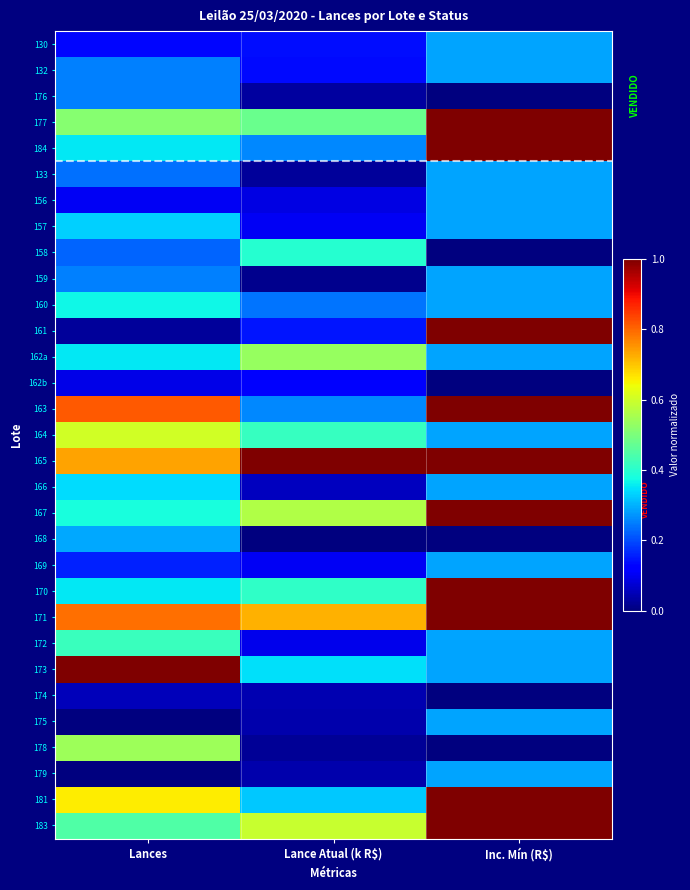

Reading right to left, extract all data points from this chart.

130: Inc. Mín (R$)=0.3	Lance Atual (k R$)=0.1	Lances=0.1
132: Inc. Mín (R$)=0.3	Lance Atual (k R$)=0.1	Lances=0.2
176: Inc. Mín (R$)=0.0	Lance Atual (k R$)=0.0	Lances=0.2
177: Inc. Mín (R$)=1.0	Lance Atual (k R$)=0.5	Lances=0.5
184: Inc. Mín (R$)=1.0	Lance Atual (k R$)=0.3	Lances=0.4
133: Inc. Mín (R$)=0.3	Lance Atual (k R$)=0.0	Lances=0.2
156: Inc. Mín (R$)=0.3	Lance Atual (k R$)=0.1	Lances=0.1
157: Inc. Mín (R$)=0.3	Lance Atual (k R$)=0.1	Lances=0.3
158: Inc. Mín (R$)=0.0	Lance Atual (k R$)=0.4	Lances=0.2
159: Inc. Mín (R$)=0.3	Lance Atual (k R$)=0.0	Lances=0.2
160: Inc. Mín (R$)=0.3	Lance Atual (k R$)=0.2	Lances=0.4
161: Inc. Mín (R$)=1.0	Lance Atual (k R$)=0.1	Lances=0.0
162a: Inc. Mín (R$)=0.3	Lance Atual (k R$)=0.5	Lances=0.4
162b: Inc. Mín (R$)=0.0	Lance Atual (k R$)=0.1	Lances=0.1
163: Inc. Mín (R$)=1.0	Lance Atual (k R$)=0.3	Lances=0.8
164: Inc. Mín (R$)=0.3	Lance Atual (k R$)=0.4	Lances=0.6
165: Inc. Mín (R$)=1.0	Lance Atual (k R$)=1.0	Lances=0.7
166: Inc. Mín (R$)=0.3	Lance Atual (k R$)=0.1	Lances=0.3
167: Inc. Mín (R$)=1.0	Lance Atual (k R$)=0.6	Lances=0.4
168: Inc. Mín (R$)=0.0	Lance Atual (k R$)=0.0	Lances=0.3
169: Inc. Mín (R$)=0.3	Lance Atual (k R$)=0.1	Lances=0.2
170: Inc. Mín (R$)=1.0	Lance Atual (k R$)=0.4	Lances=0.4
171: Inc. Mín (R$)=1.0	Lance Atual (k R$)=0.7	Lances=0.8
172: Inc. Mín (R$)=0.3	Lance Atual (k R$)=0.1	Lances=0.4
173: Inc. Mín (R$)=0.3	Lance Atual (k R$)=0.3	Lances=1.0
174: Inc. Mín (R$)=0.0	Lance Atual (k R$)=0.0	Lances=0.1
175: Inc. Mín (R$)=0.3	Lance Atual (k R$)=0.0	Lances=0.0
178: Inc. Mín (R$)=0.0	Lance Atual (k R$)=0.0	Lances=0.5
179: Inc. Mín (R$)=0.3	Lance Atual (k R$)=0.0	Lances=0.0
181: Inc. Mín (R$)=1.0	Lance Atual (k R$)=0.3	Lances=0.7
183: Inc. Mín (R$)=1.0	Lance Atual (k R$)=0.6	Lances=0.4